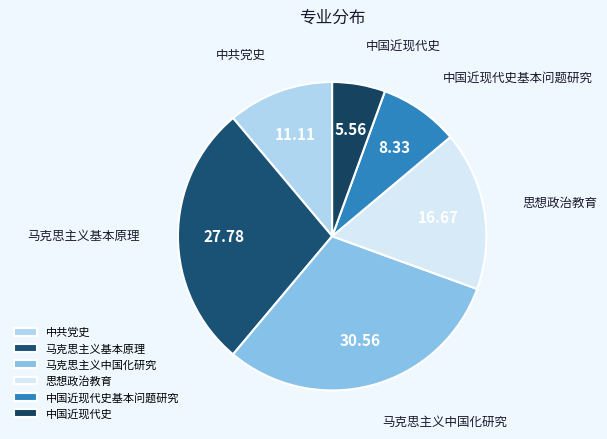

Which slice is the smallest?

中国近现代史